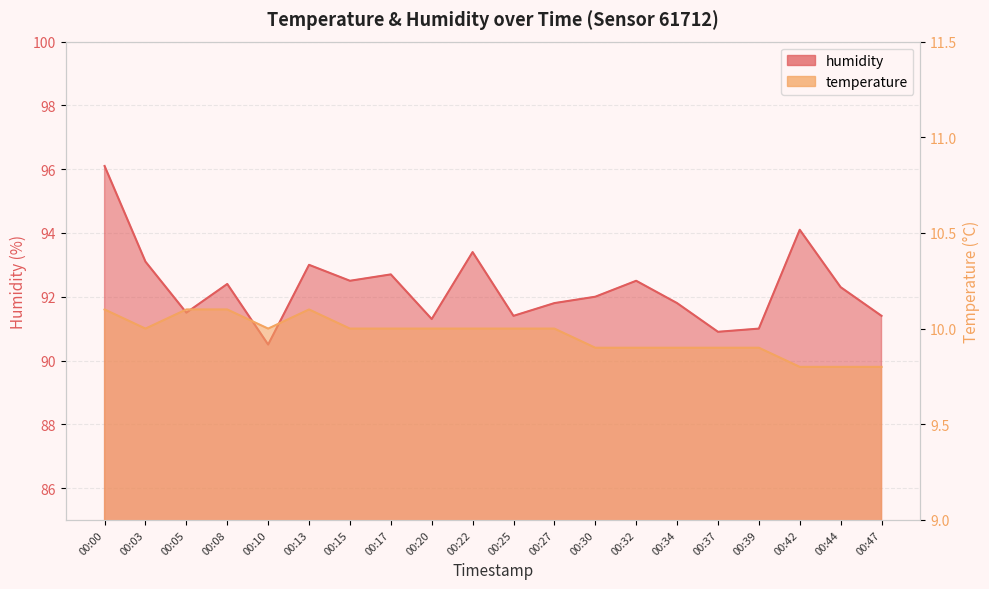

Which label corresponds to the largest value in the chart?

00:00